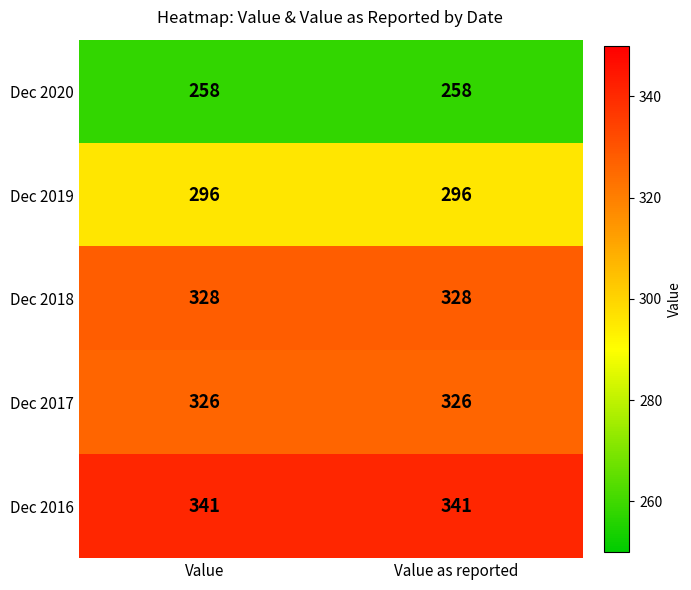

What is the spread (max minus min) of values at Value as reported?

83